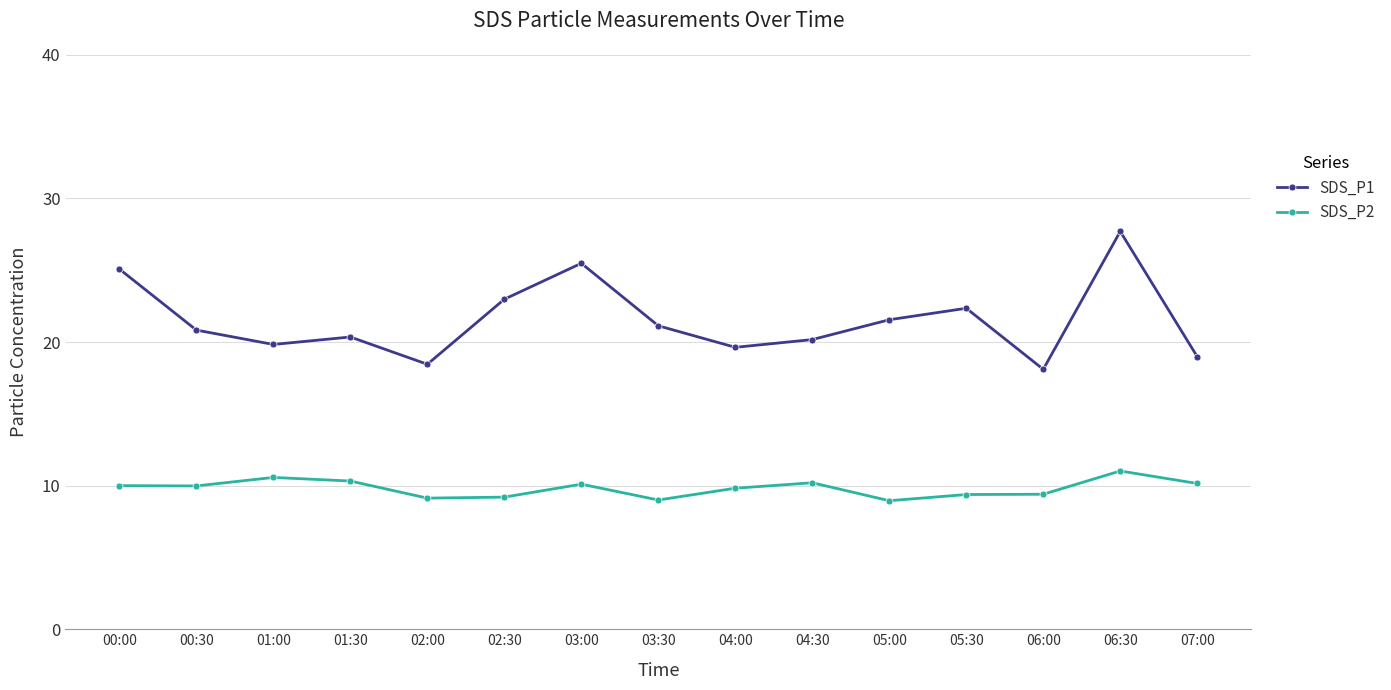

The SDS_P1 series shows 46.3 at 06:30. True or false?

False